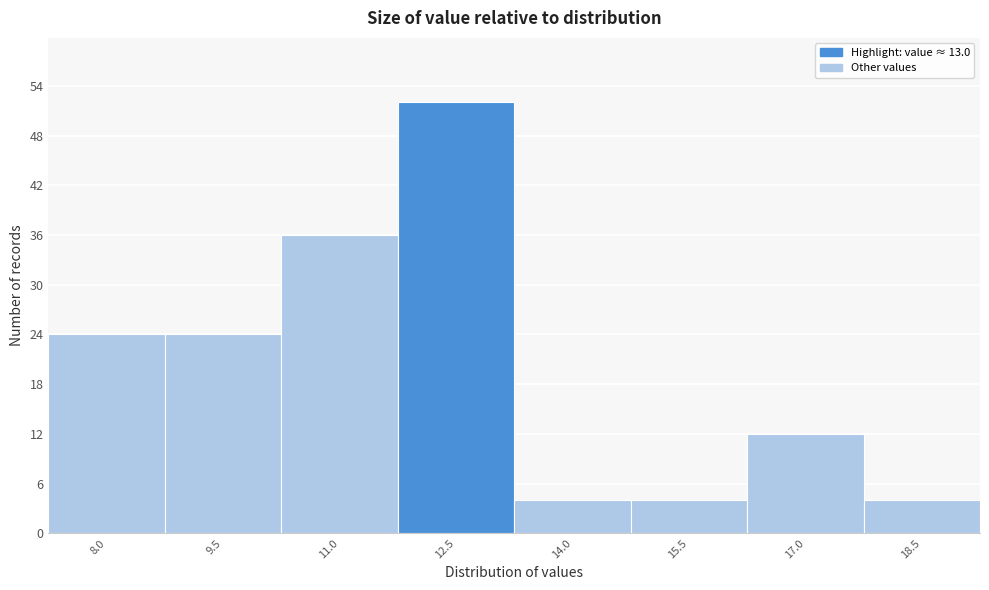

Reading right to left, list all the values displayed in this chart.

4	12	4	4	52	36	24	24